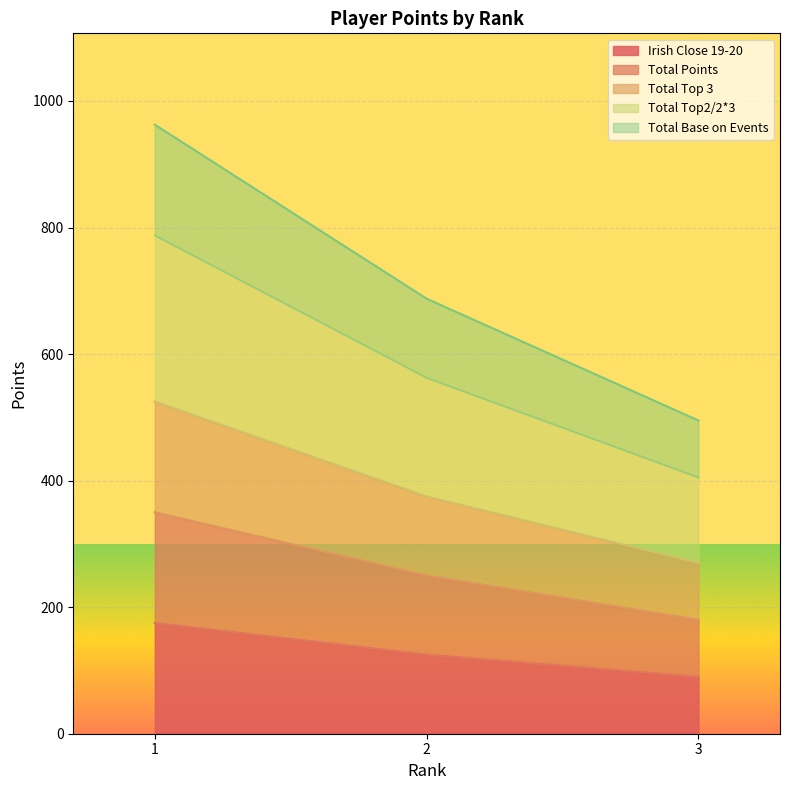

What are all the series names shown in the legend?

Irish Close 19-20, Total Points, Total Top 3, Total Top2/2*3, Total Base on Events